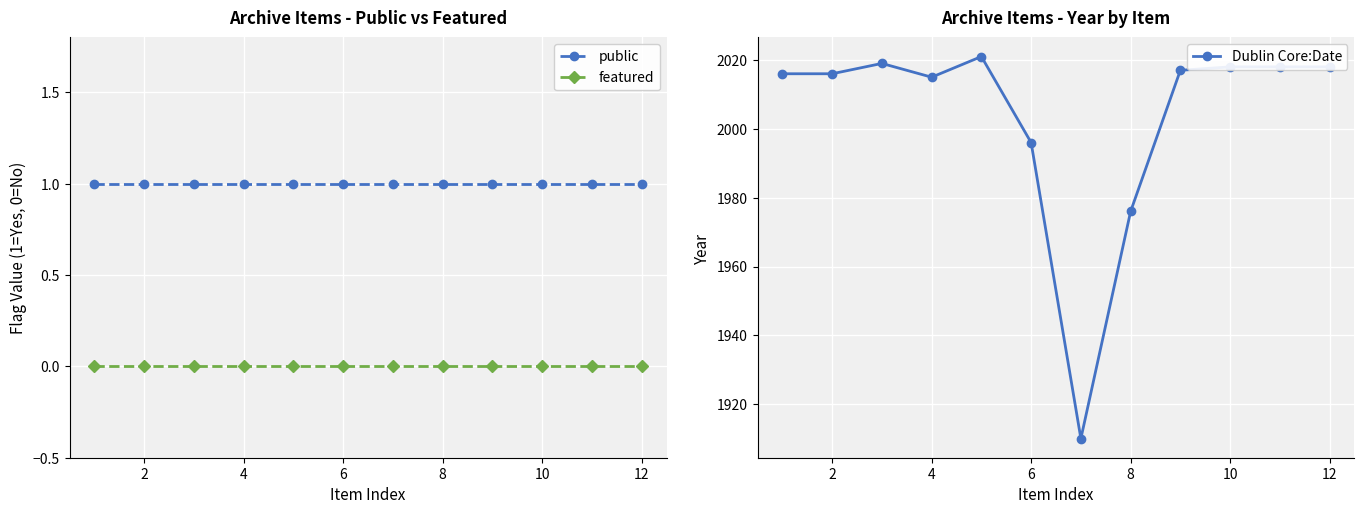

The value of Dublin Core:Date at 6 is 901. True or false?

False